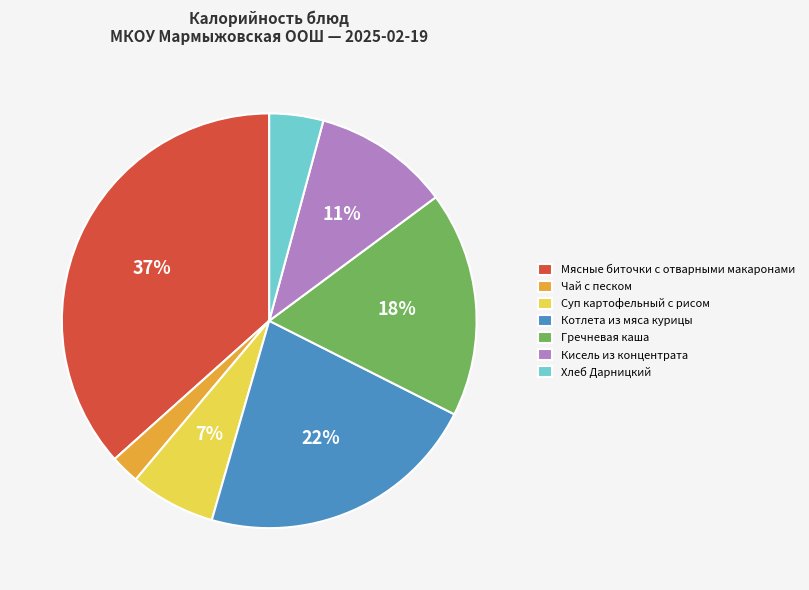

Which slice is the smallest?

Чай с песком